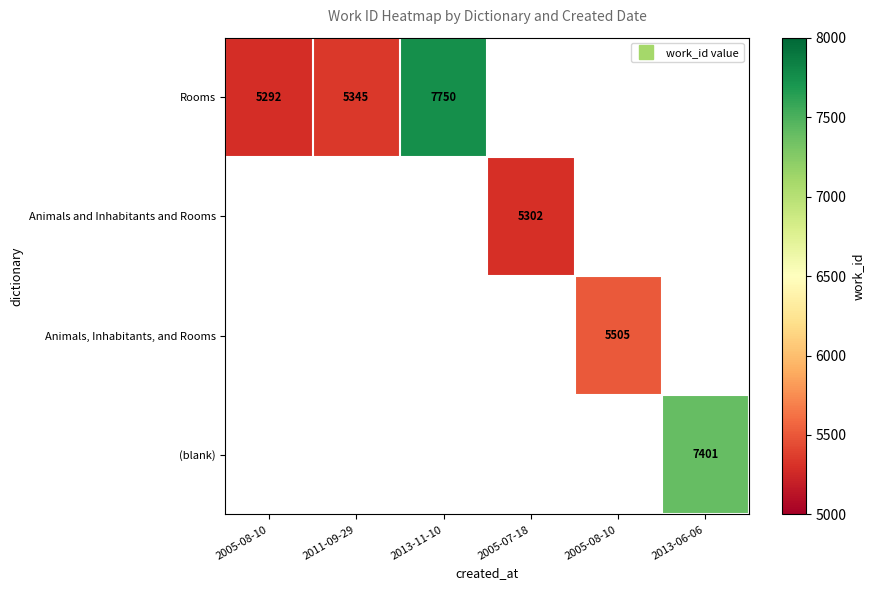

What is the maximum value shown in the chart?

7750.0